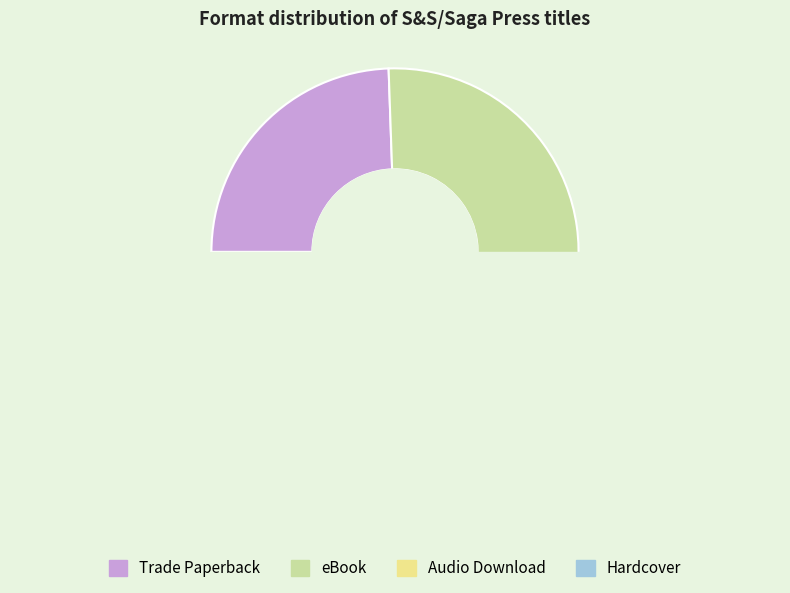

Do Trade Paperback and eBook together represent more than half of the pie?

Yes